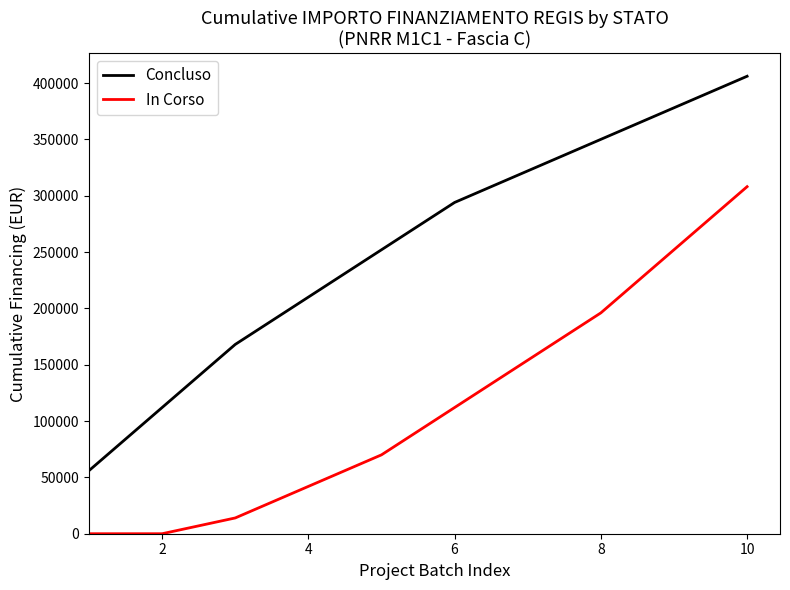

True or false: In Corso has more than 1 interior local peaks.

False